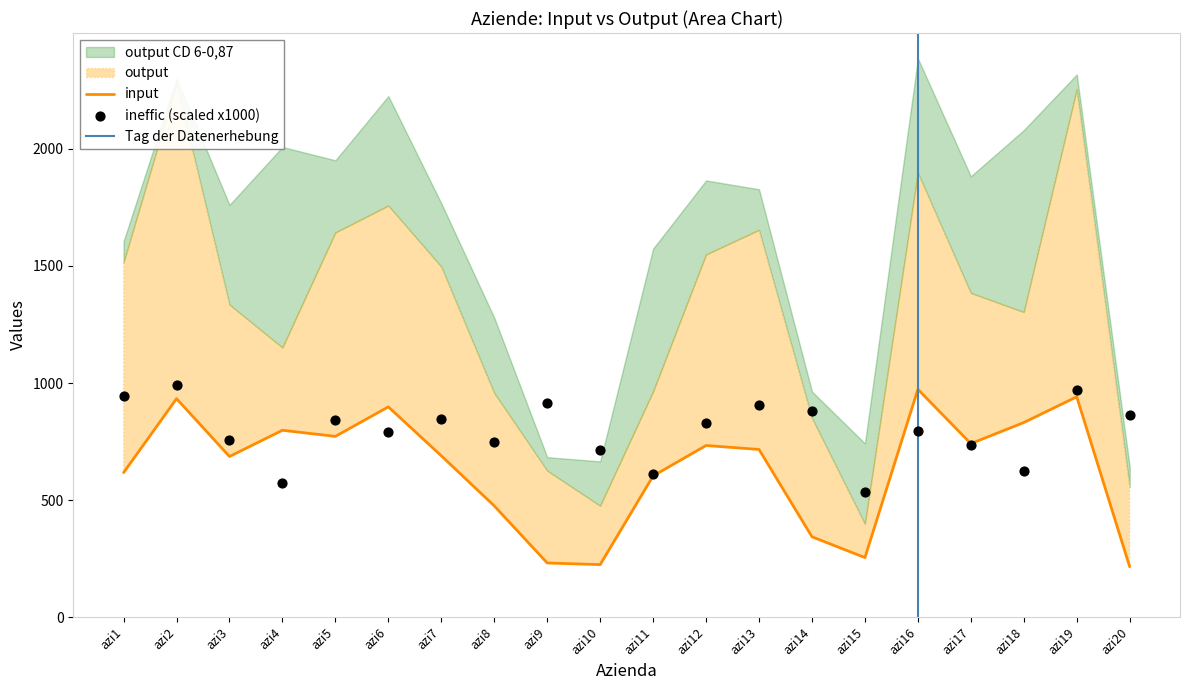

At which category is the sum across all series the highest?

azi2